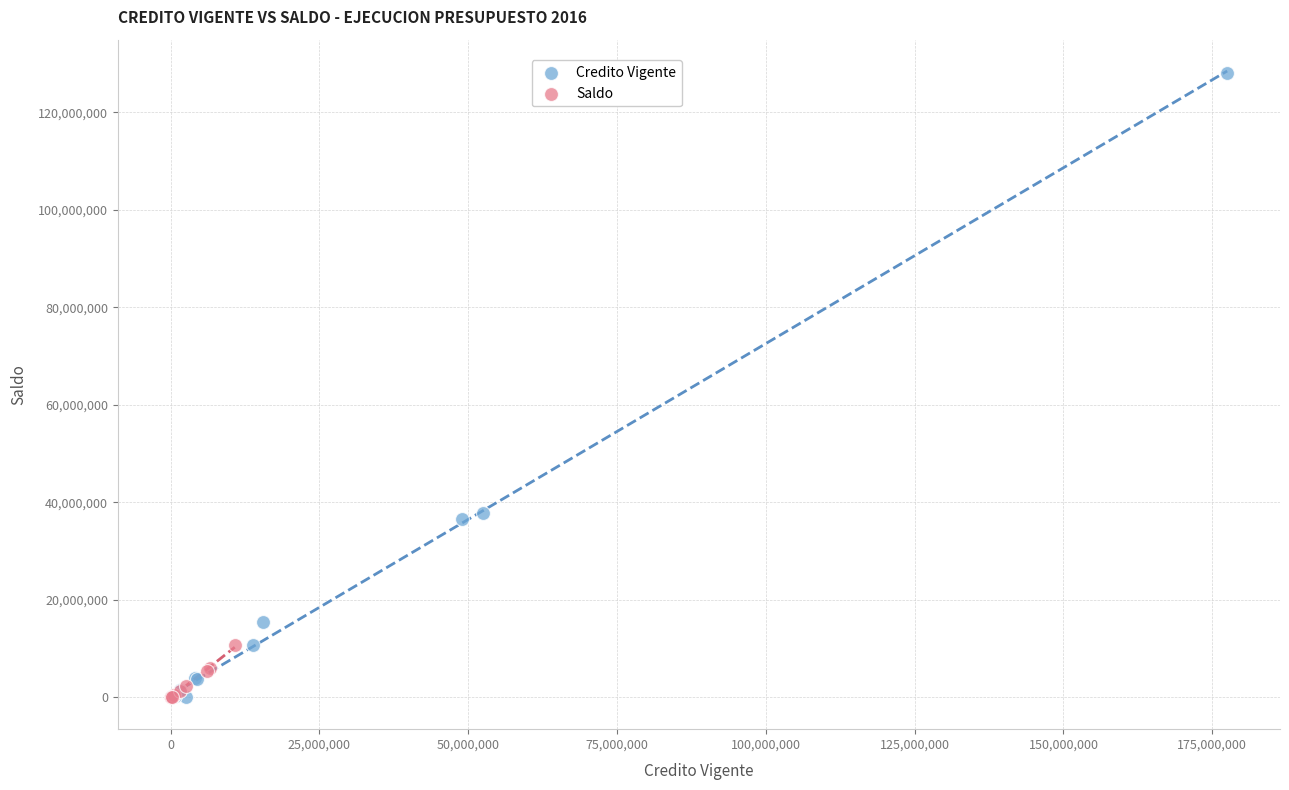

Which series contains the highest Y value?

Credito Vigente